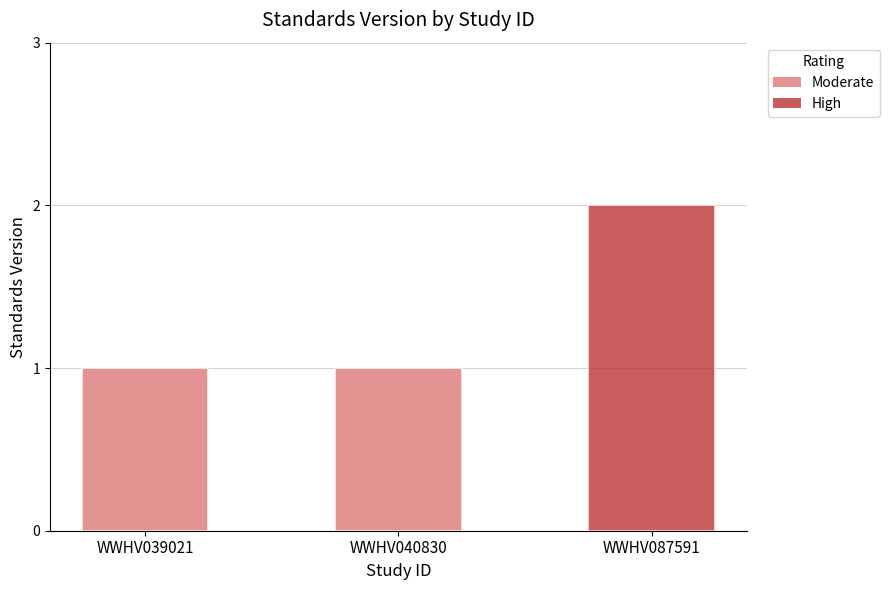

At which category does the chart reach its peak across all series?

WWHV087591